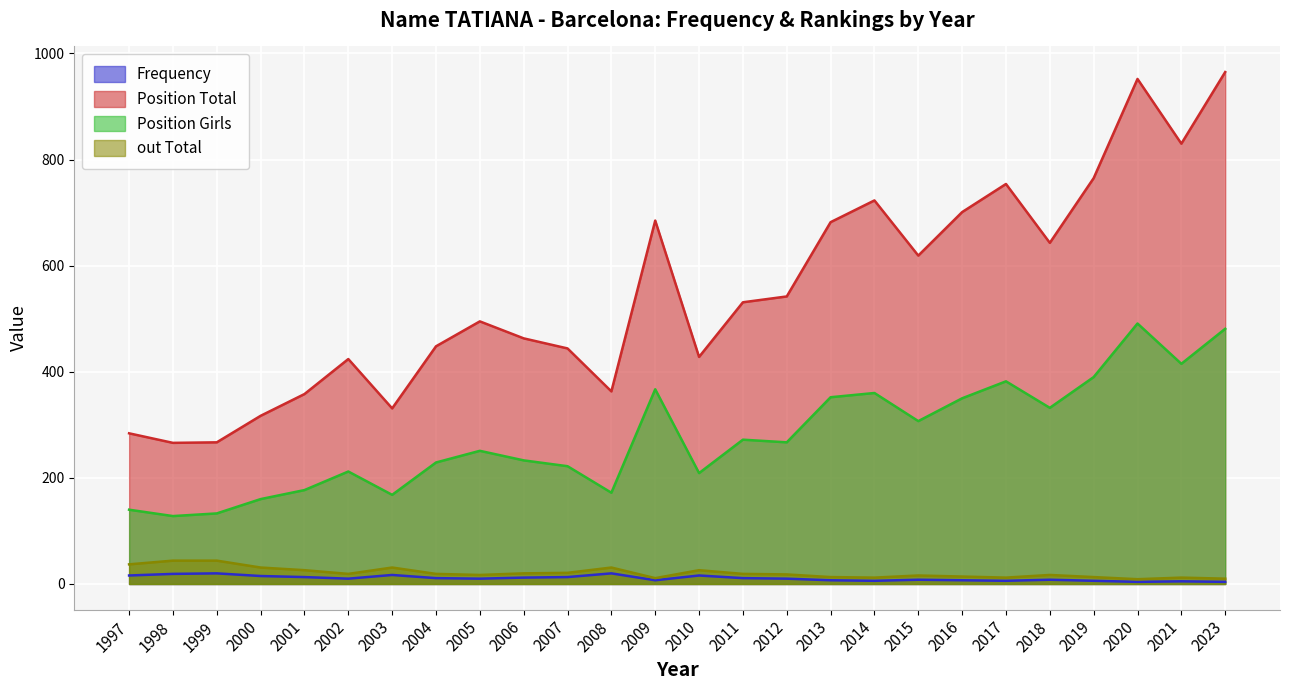

Where is the first local minimum for out Total?

2002